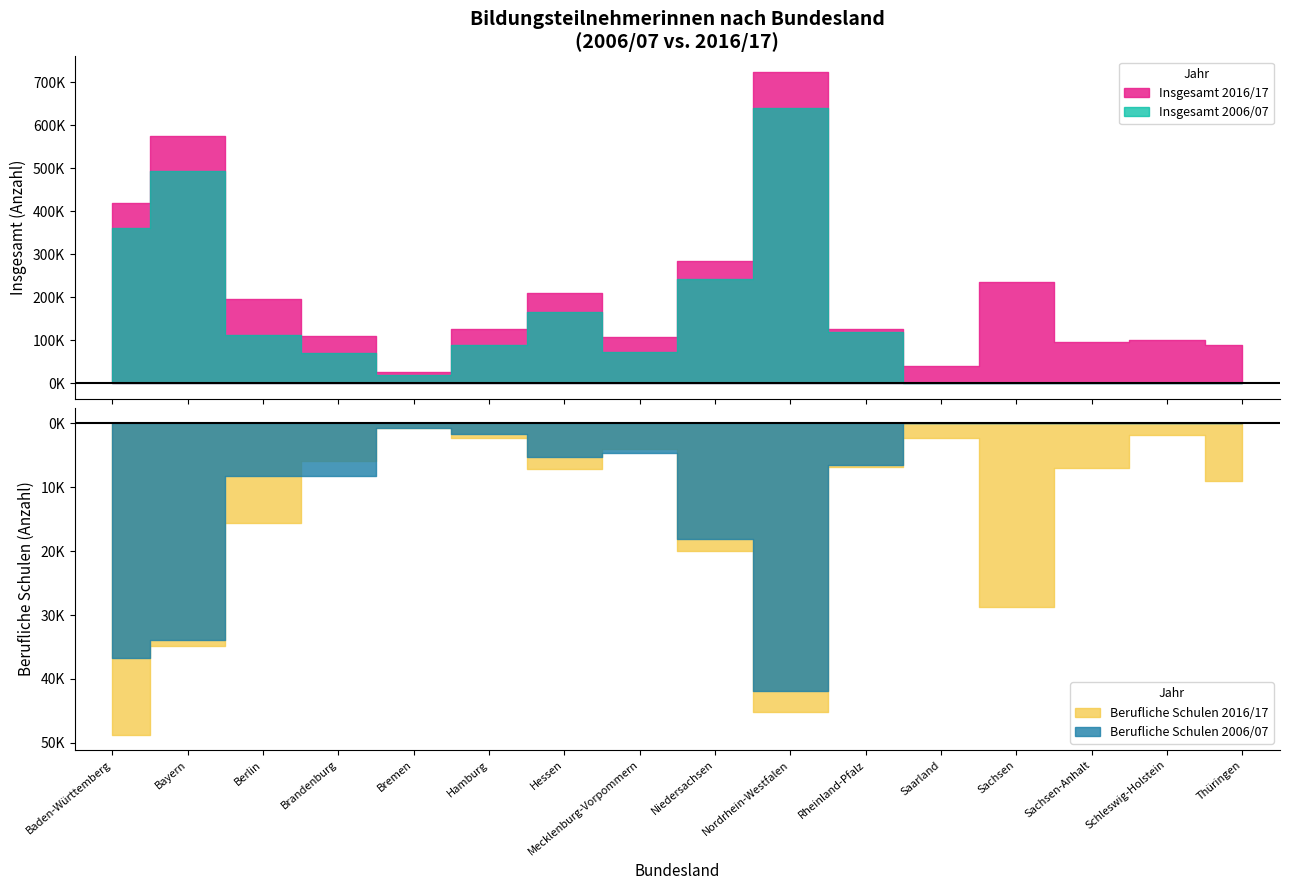

Reading right to left, transcribe all the data shown in this chart.

Insgesamt 2016/17: 89187	100195	96426	234495	39813	127008	723385	284028	107802	210353	125239	25946	110565	195261	574369	419662
Insgesamt 2006/07: 0	0	0	0	0	120132	639458	241693	72020	164396	89953	20233	70610	113167	494356	361127
Berufliche Schulen 2016/17: 9060	1820	6918	28729	2331	6775	45112	20023	3948	7091	2294	737	5868	15622	34772	48703
Berufliche Schulen 2006/07: 0	0	0	0	0	6493	41949	18080	4595	5279	1743	695	8215	8278	33981	36714